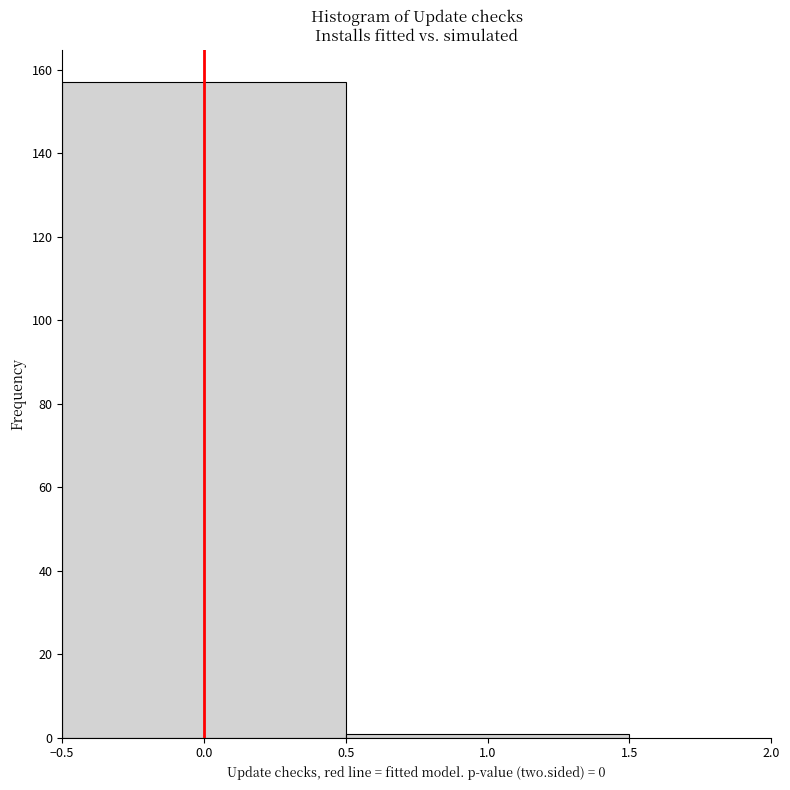

Reading left to right, list every bar in this chart as the range it spans on the x-axis followed by its height. The values are not printed on the chart, so give them approximately, as read against the axis.

-0.5 to 0.5: 158
0.5 to 1.5: under 2